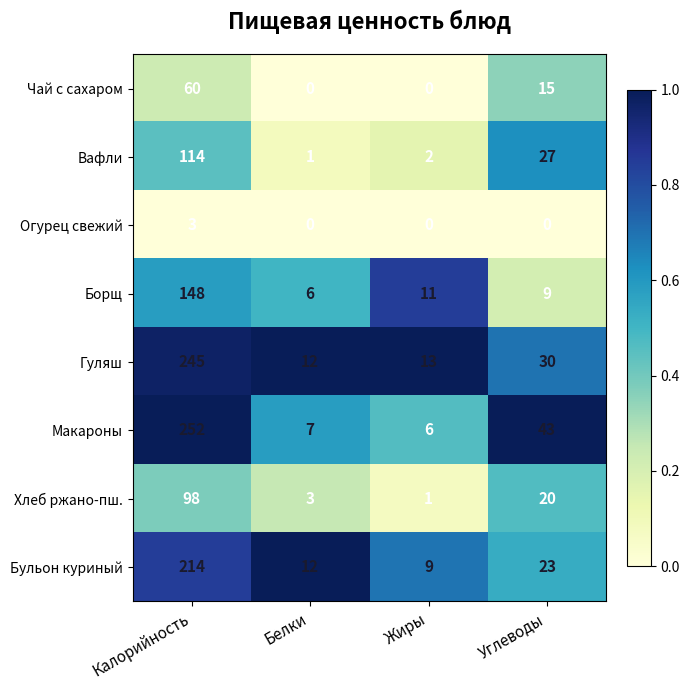

What is the average value of the Чай с сахаром series?

19